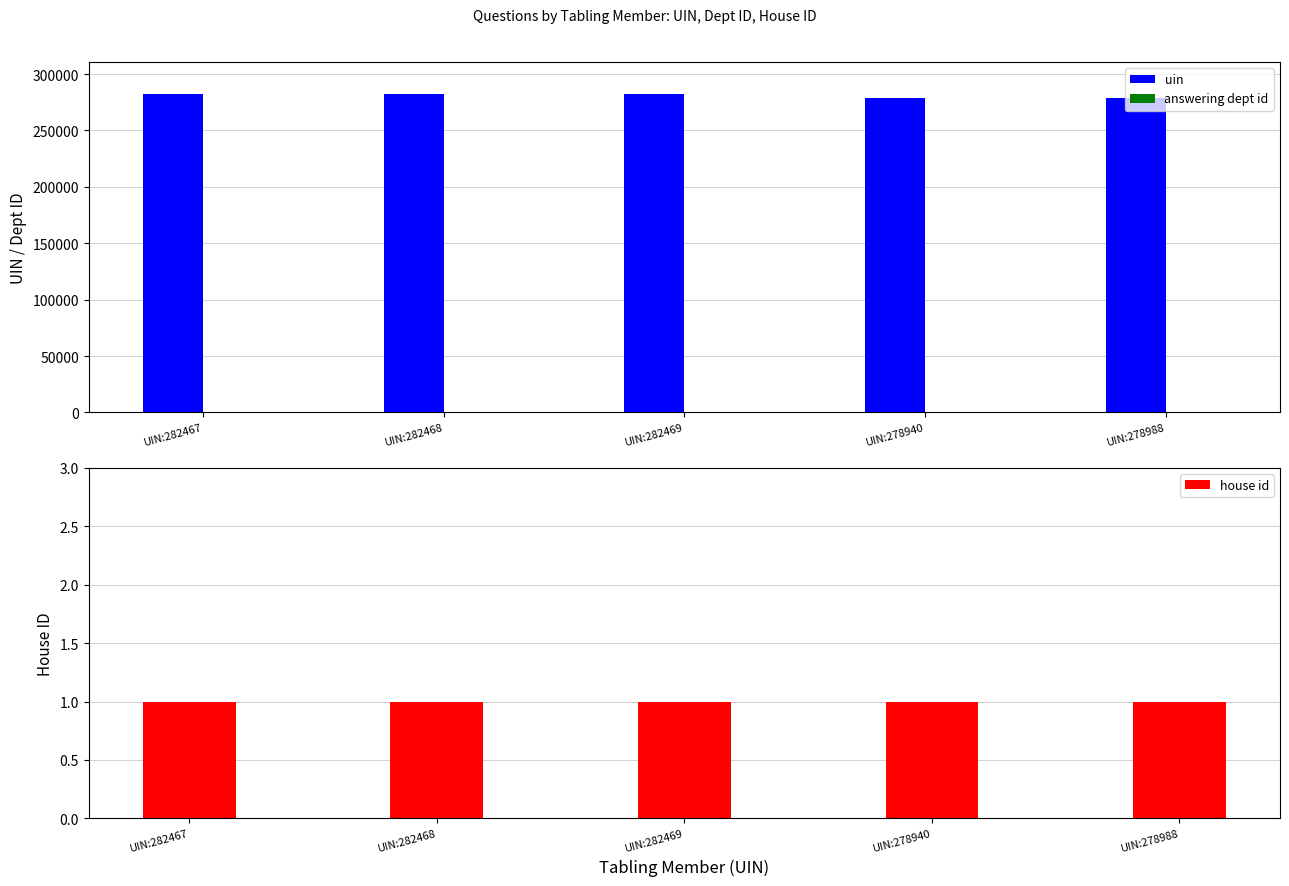

Between UIN:282467 and UIN:282468, which series saw the biggest shift?

uin